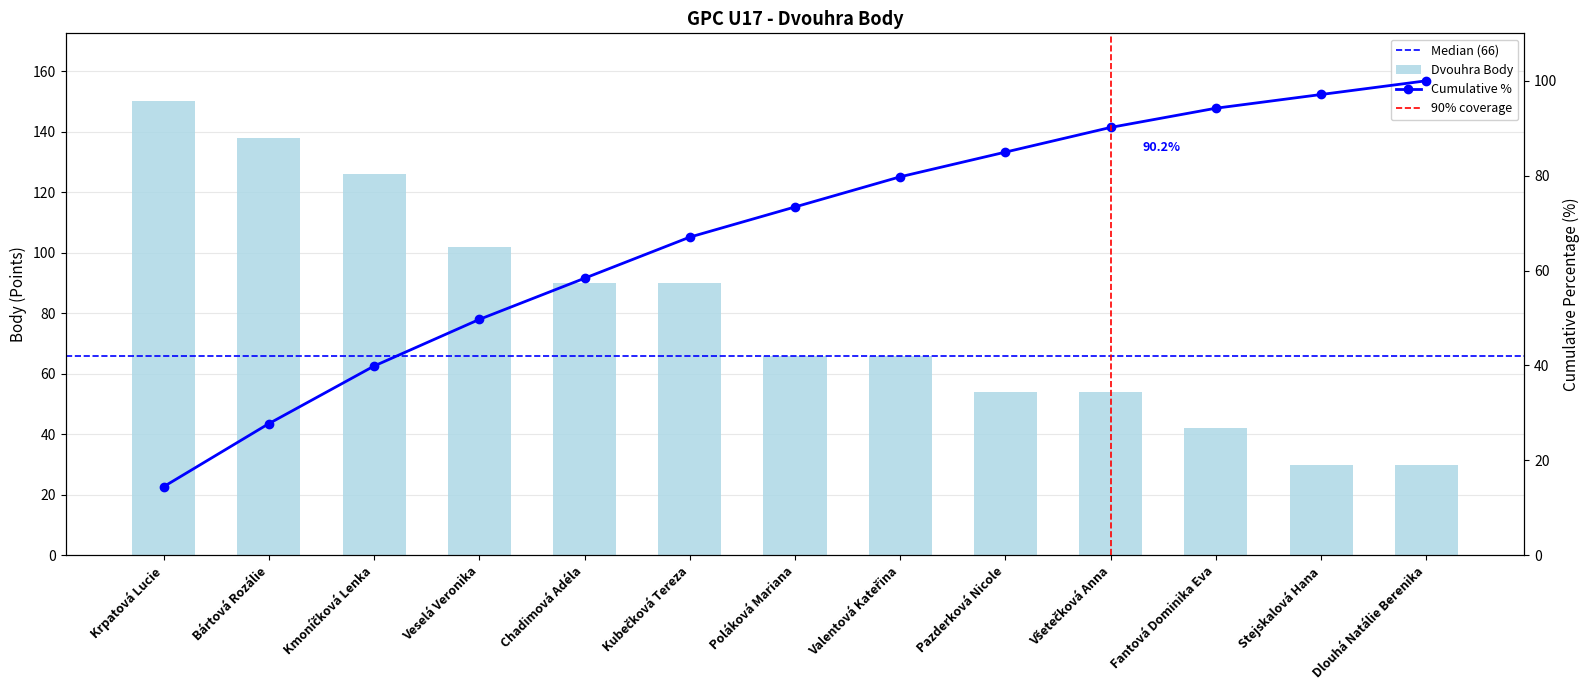

How many data points does each series have?

13